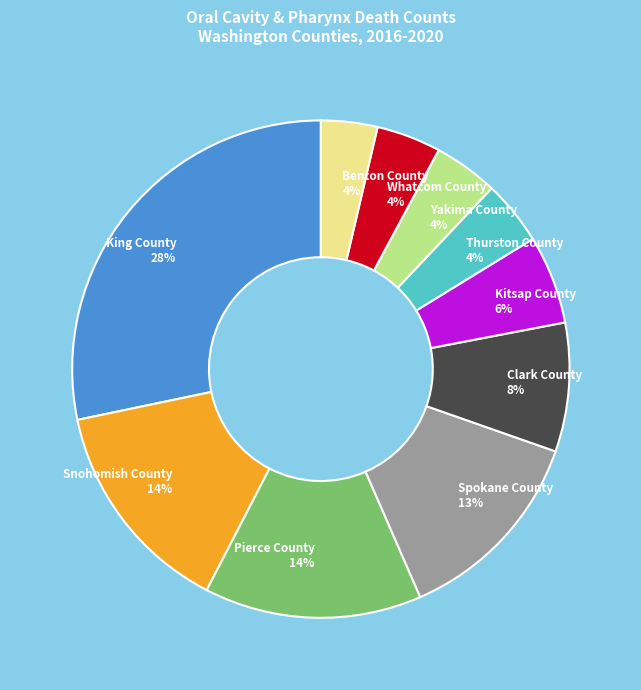

Is the sum of Pierce County 14% and King County 28% greater than half?

No